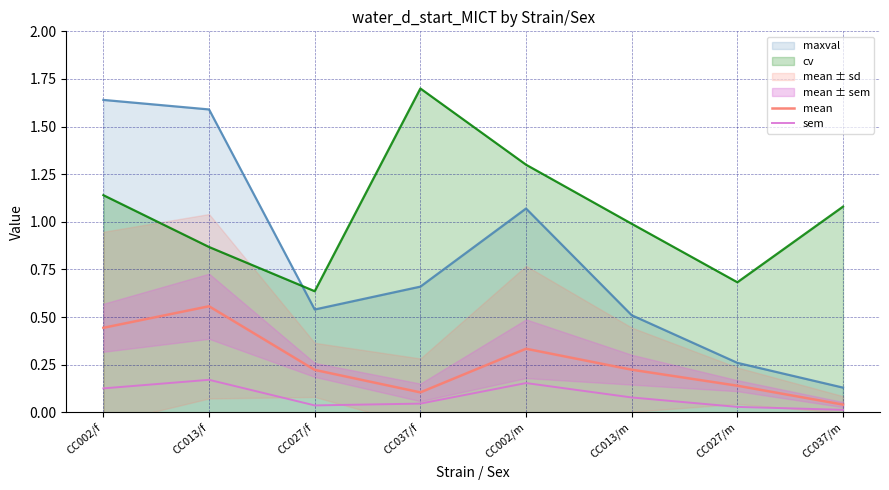

True or false: mean has a value of 0.3 at CC002/m.

True